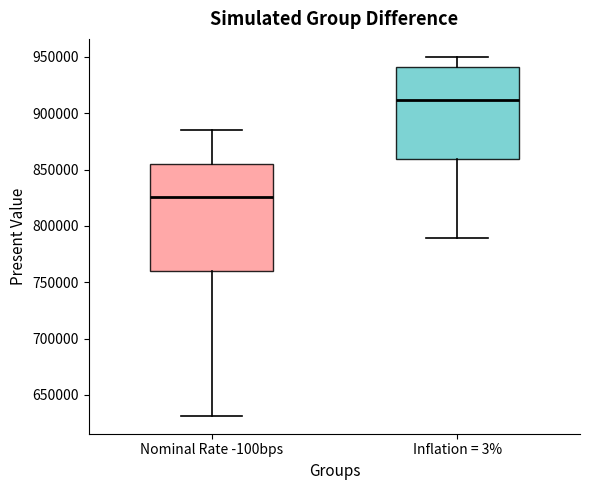

Reading left to right, read every box against the y-axis: the position of its median line, the range the box covers, and the ends of its whiskers. The values are not printed on the chart, so give them approximately, as read against the axis.

Nominal Rate -100bps: median 825000, box 760000 to 855000, whiskers 630000 to 885000
Inflation = 3%: median 910000, box 860000 to 940000, whiskers 790000 to 950000